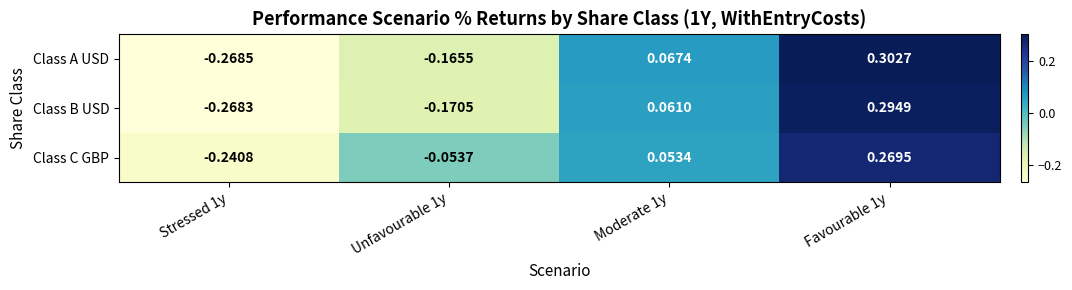

Which series has the largest total across all categories?

Class C GBP